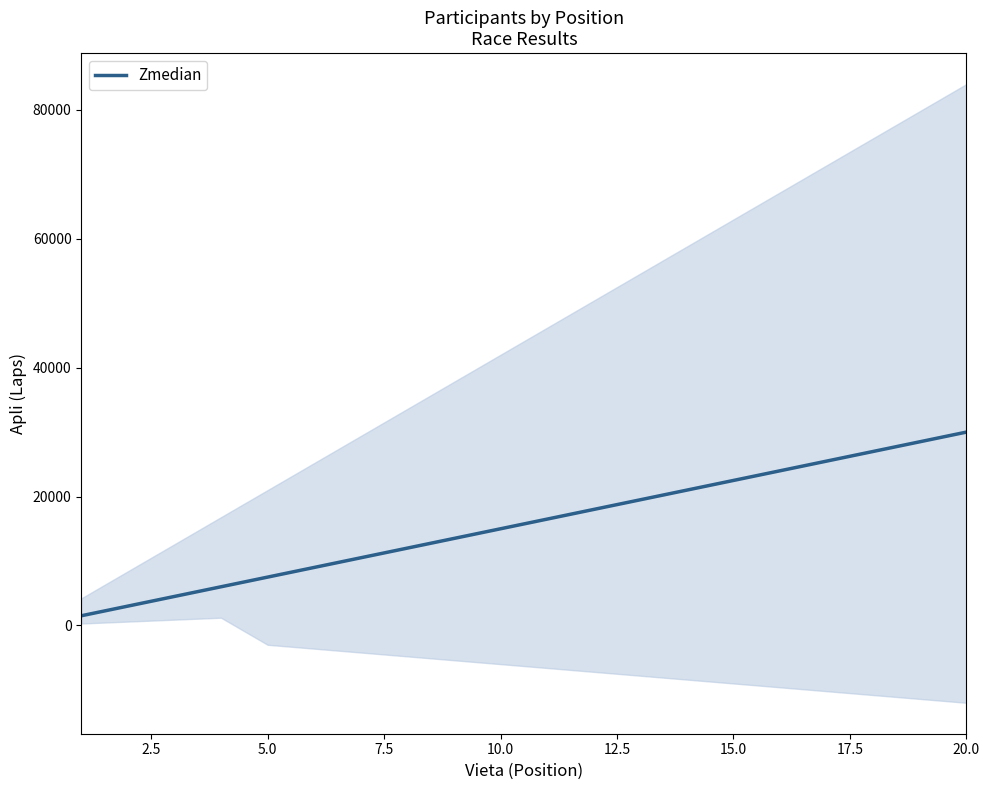

How many categories are shown in the chart?

20